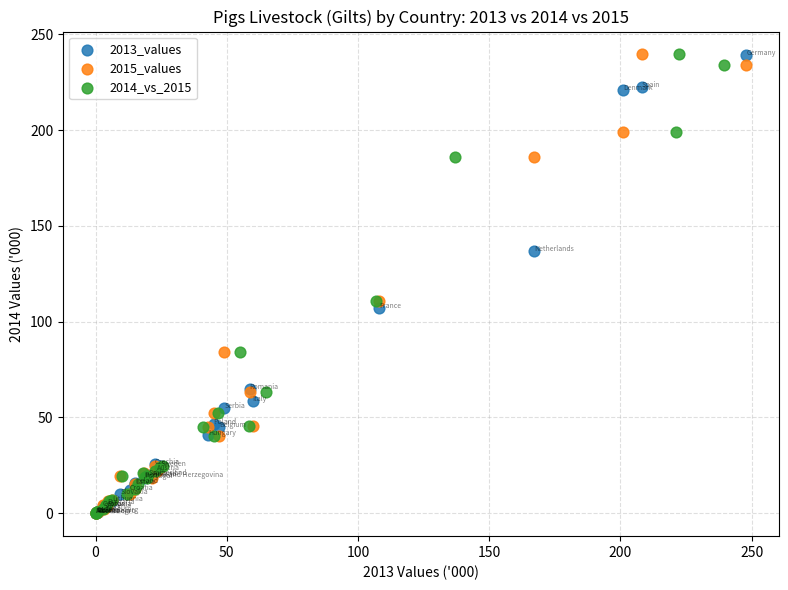

What are all the series names shown in the legend?

2013_values, 2015_values, 2014_vs_2015